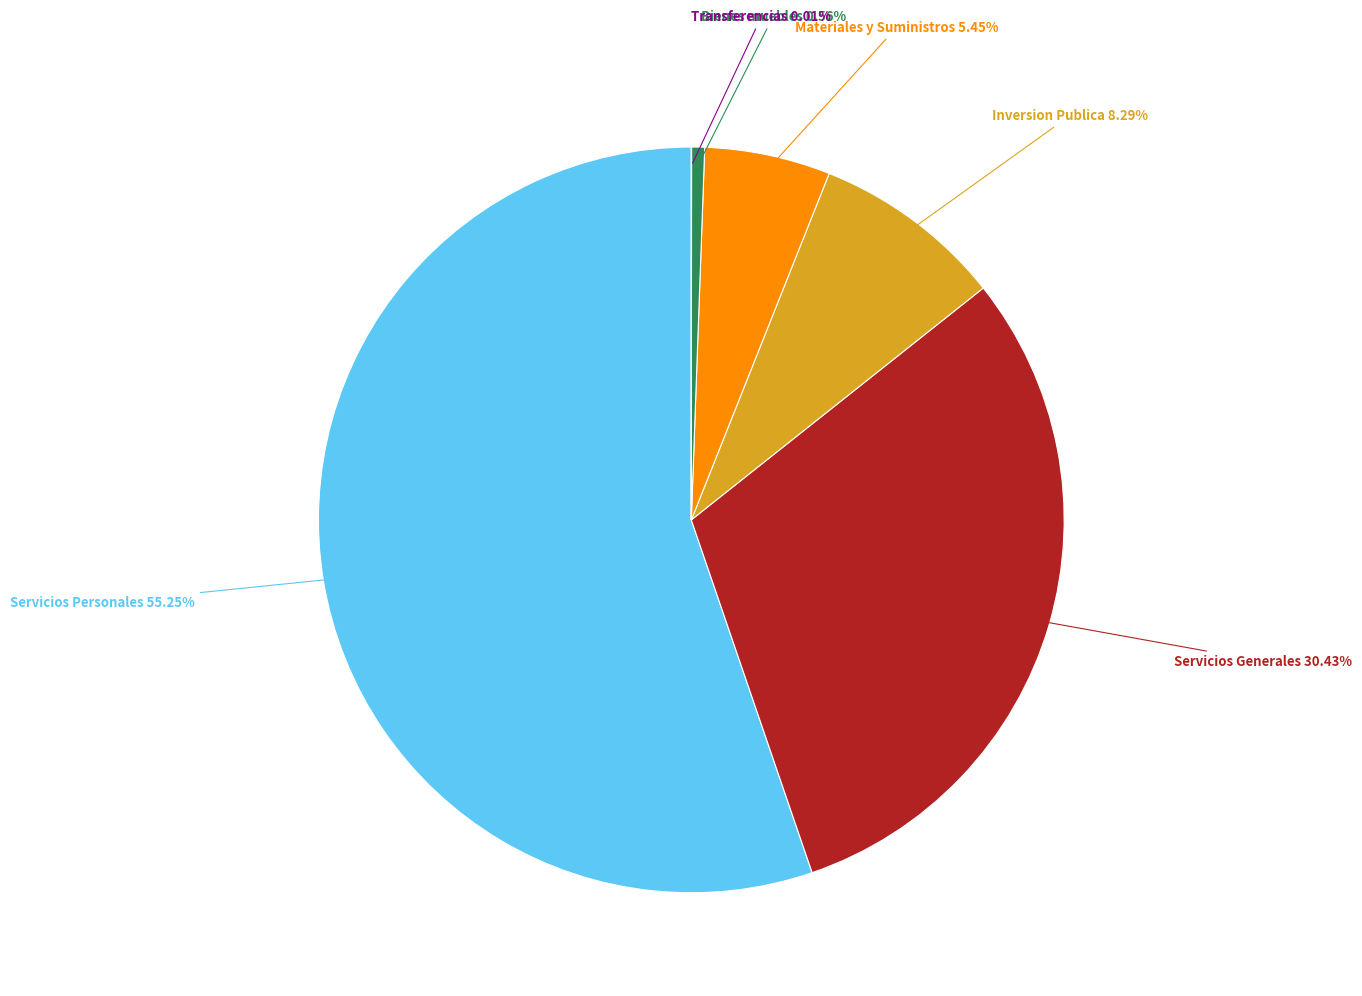

Is there any slice that represents more than half of the pie?

Yes